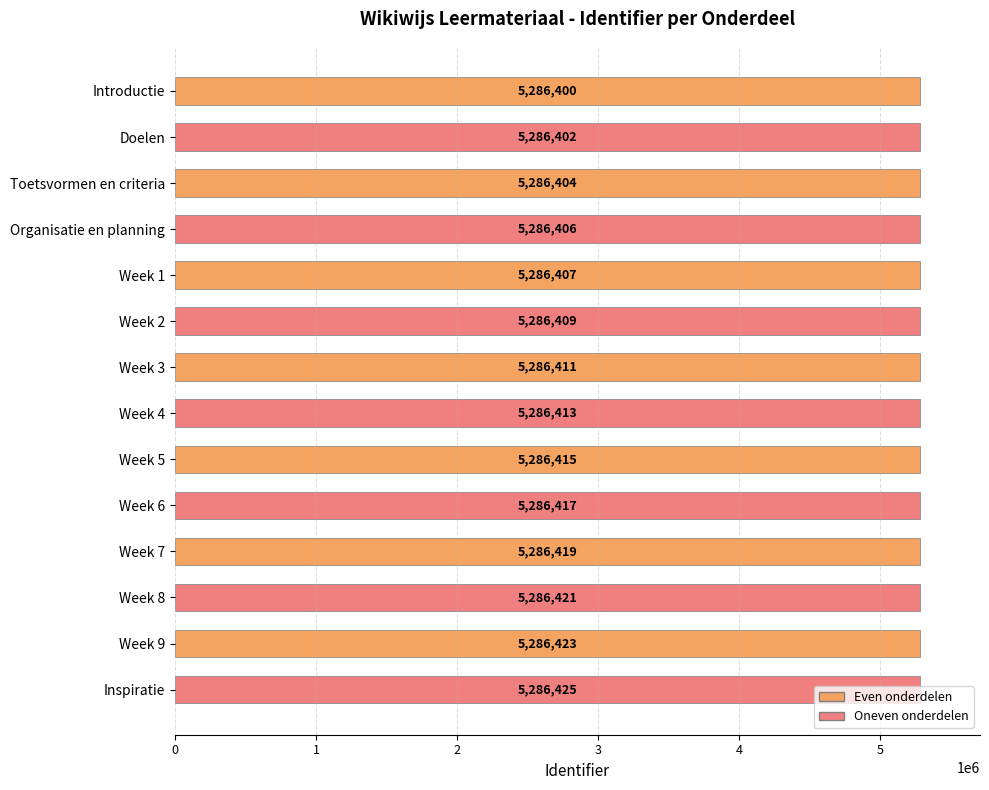

The value at Doelen is 5286402. True or false?

True